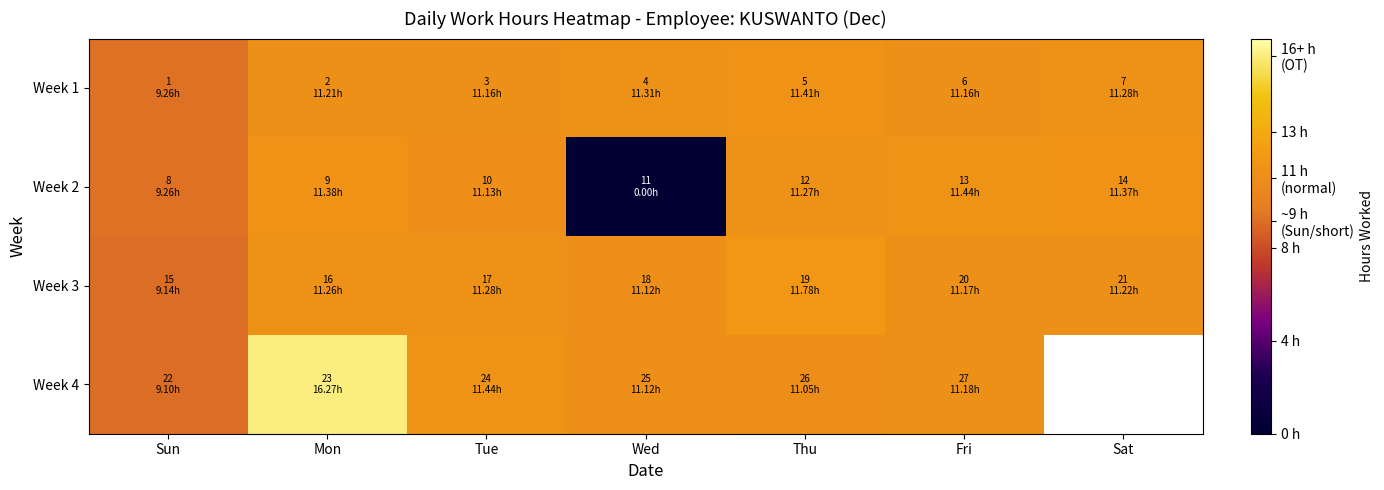

At which label does Week 4 first exceed 11?

Mon